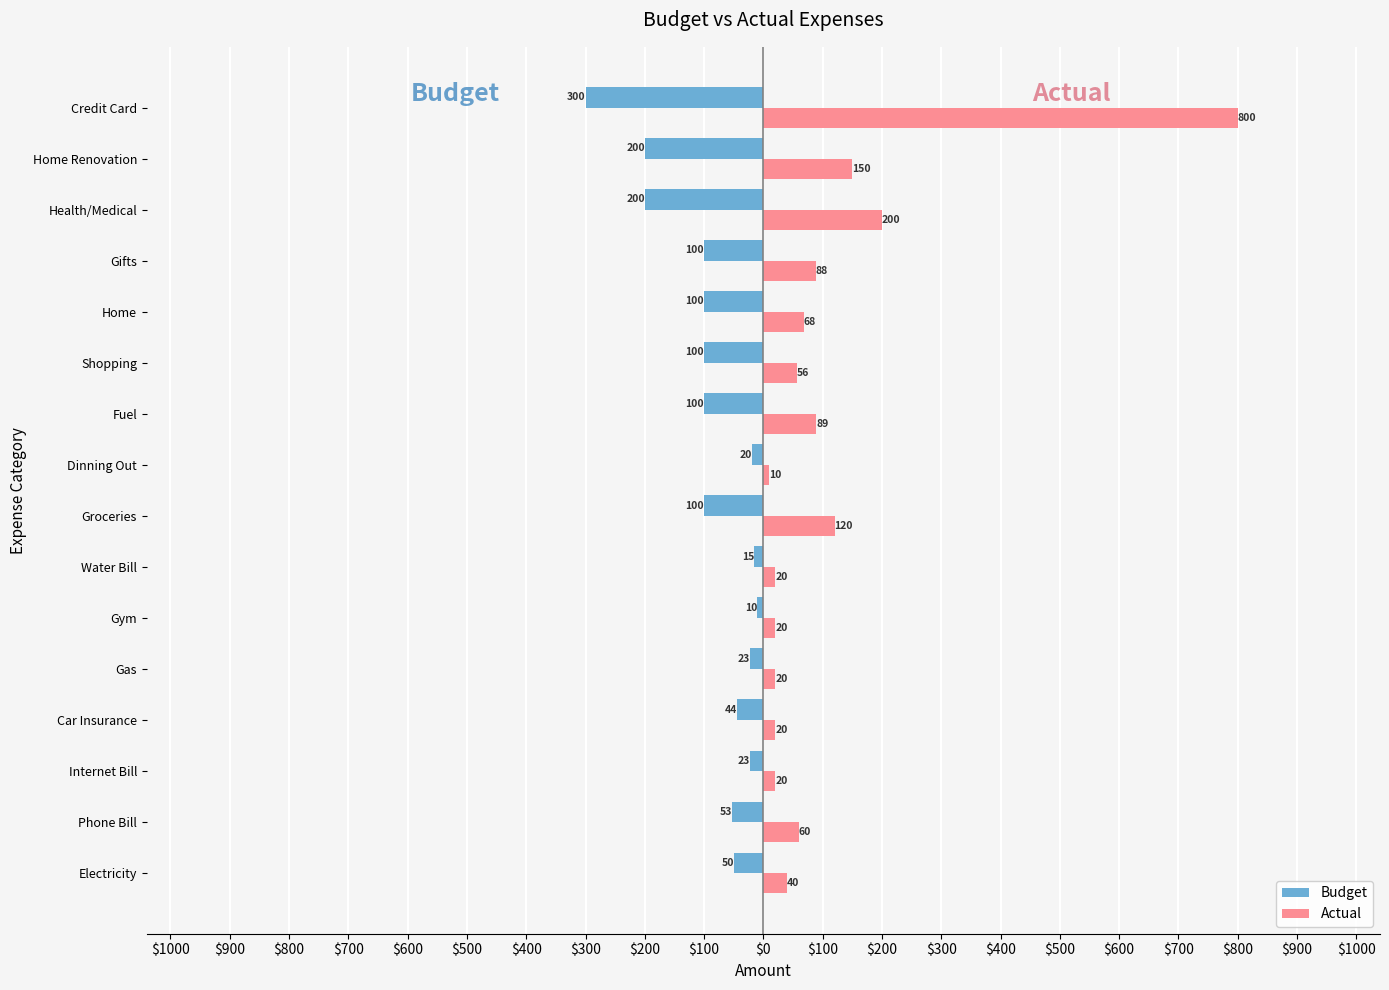

What are all the series names shown in the legend?

Budget, Actual